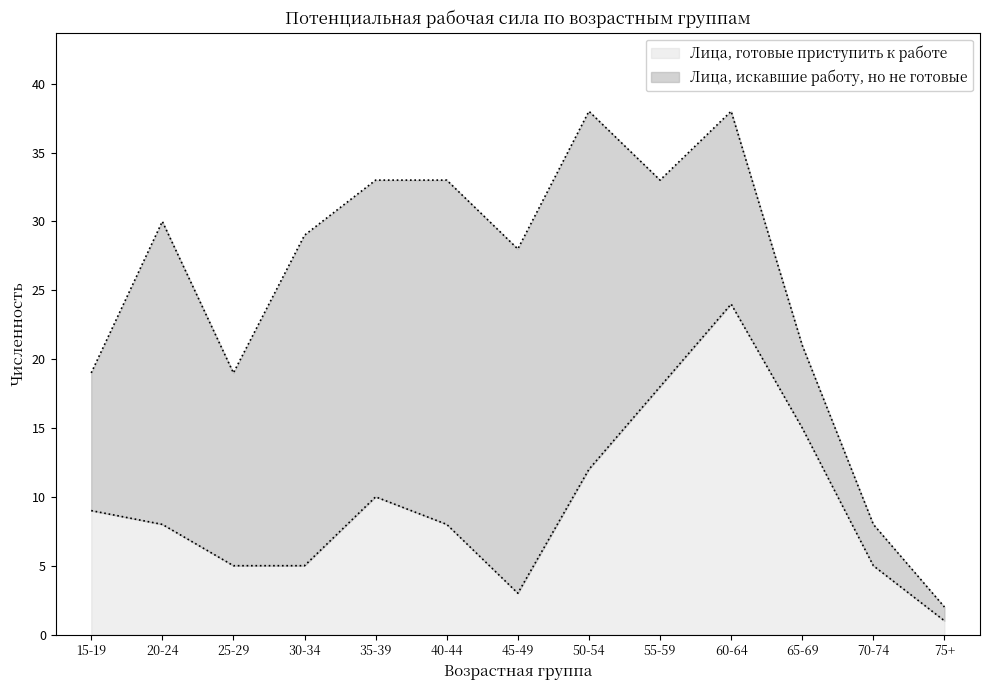

Reading left to right, list all the values displayed in this chart.

15-19=9	20-24=8	25-29=5	30-34=5	35-39=10	40-44=8	45-49=3	50-54=12	55-59=18	60-64=24	65-69=15	70-74=5	75+=1